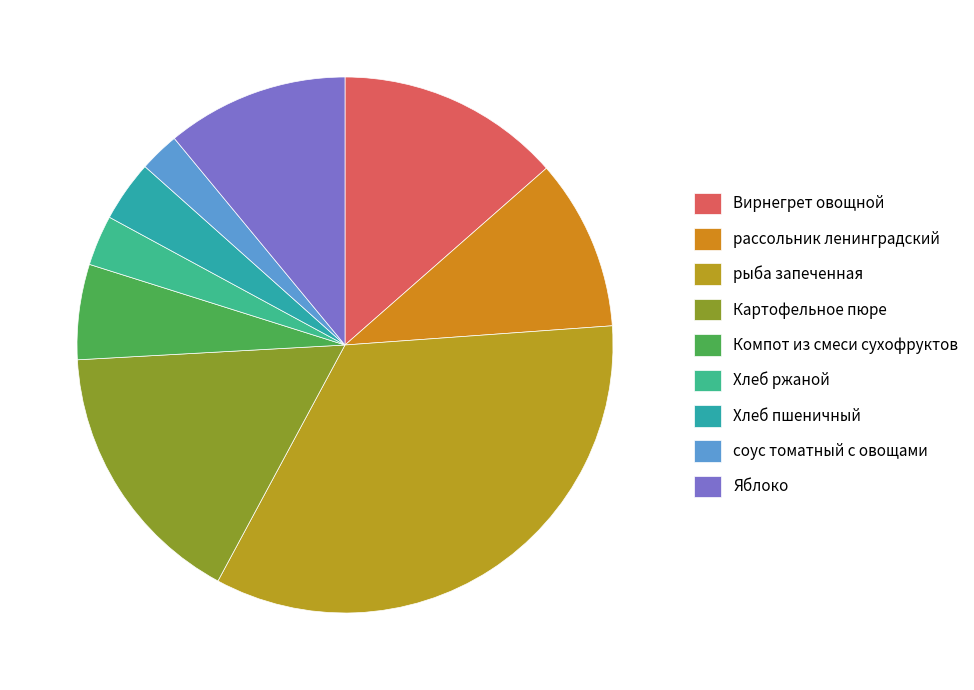

Rank the categories by value from highest to lowest.

рыба запеченная, Картофельное пюре, Вирнегрет овощной, Яблоко, рассольник ленинградский, Компот из смеси сухофруктов, Хлеб пшеничный, Хлеб ржаной, соус томатный с овощами